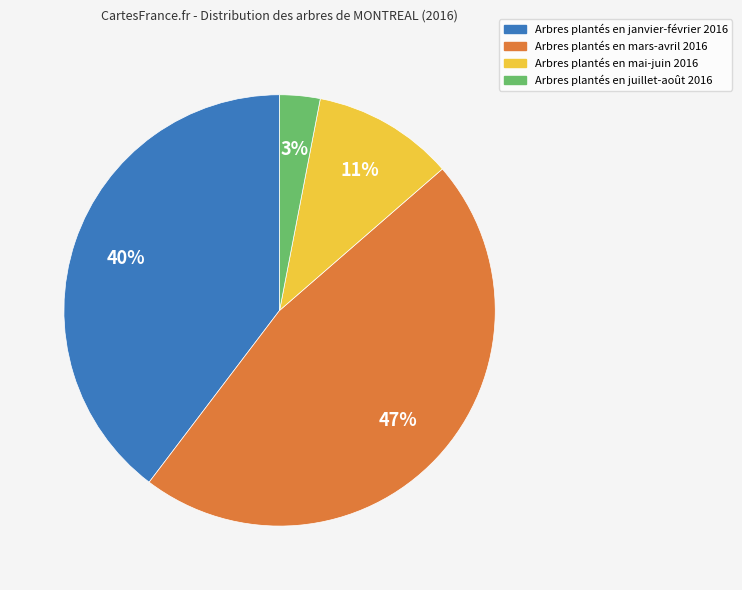

Does any single category account for the majority?

No